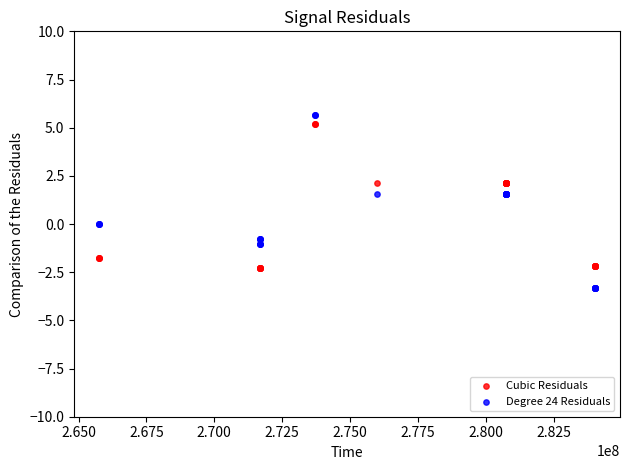

What are all the series names shown in the legend?

Cubic Residuals, Degree 24 Residuals